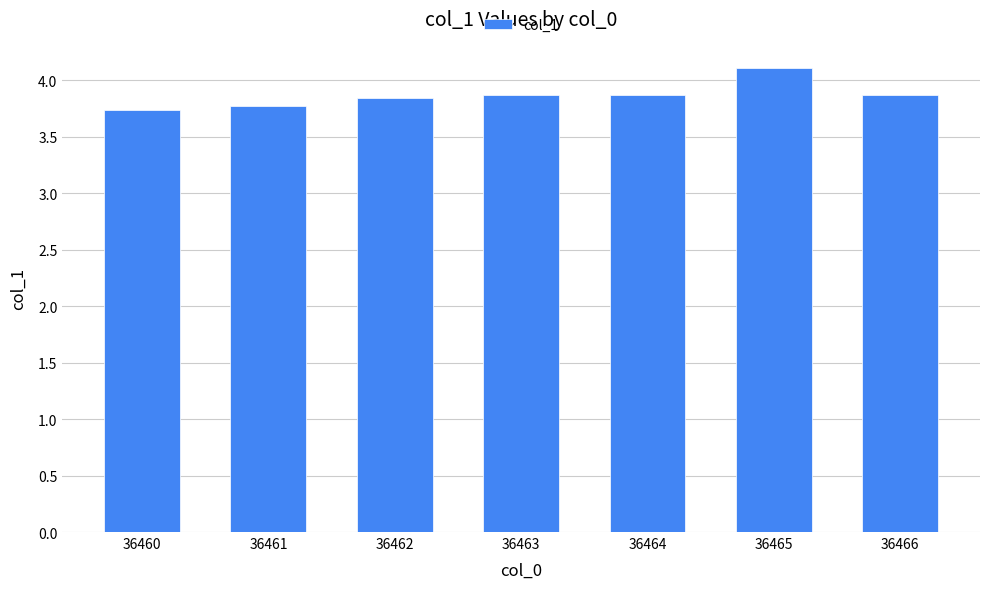

True or false: the data shows 3.8 at 36461.

True